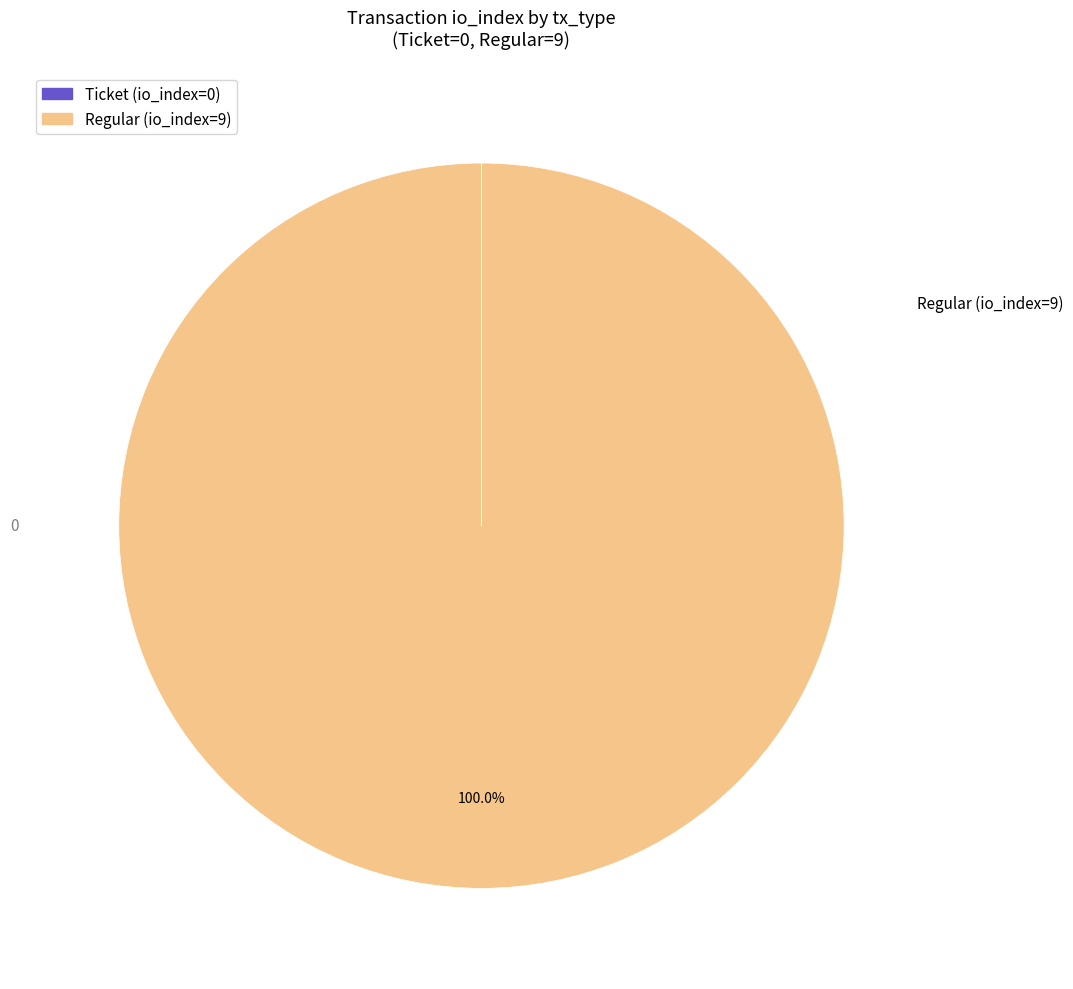

Does any single category account for the majority?

Yes